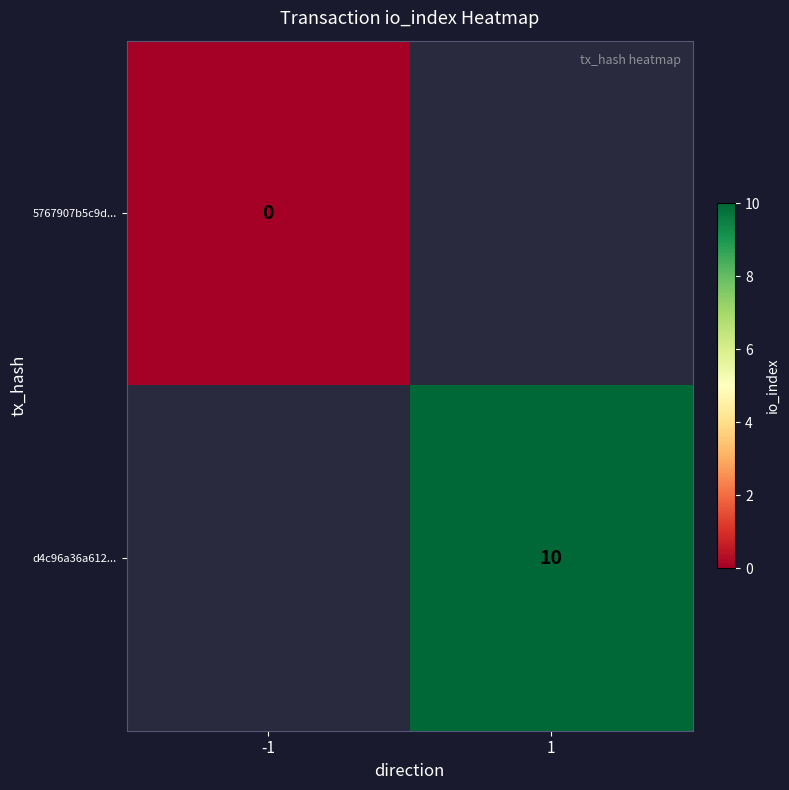

List the labels in order of d4c96a36a612... value, largest first.

-1, 1